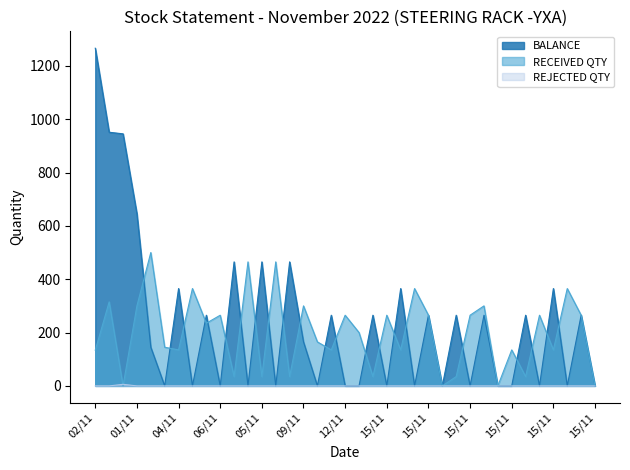

What is the label of the 29th point from the right?

04/11